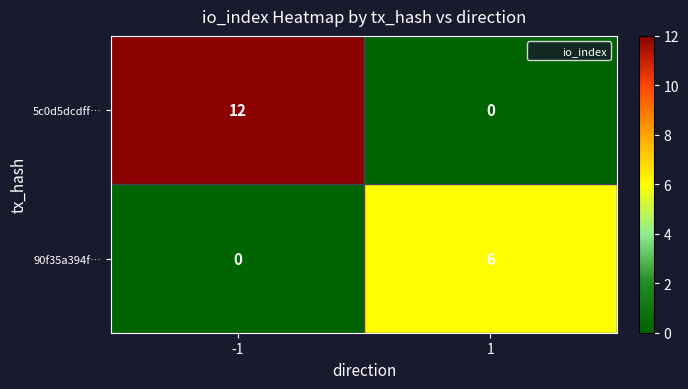

Reading left to right, transcribe all the data shown in this chart.

5c0d5dcdff…: 12	0
90f35a394f…: 0	6